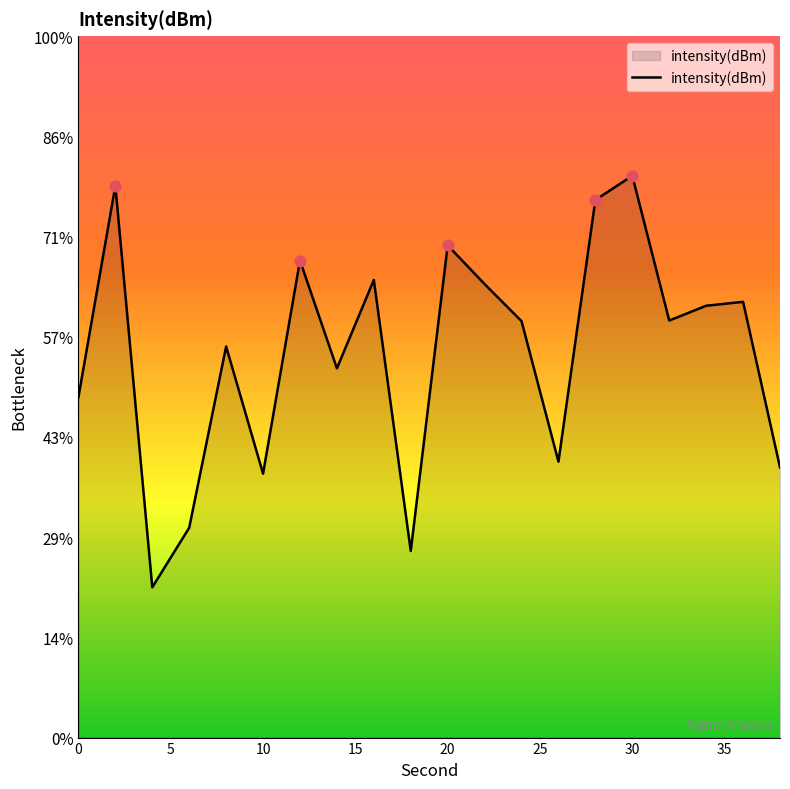

What is the change in value from 14 to 30?

+9.6